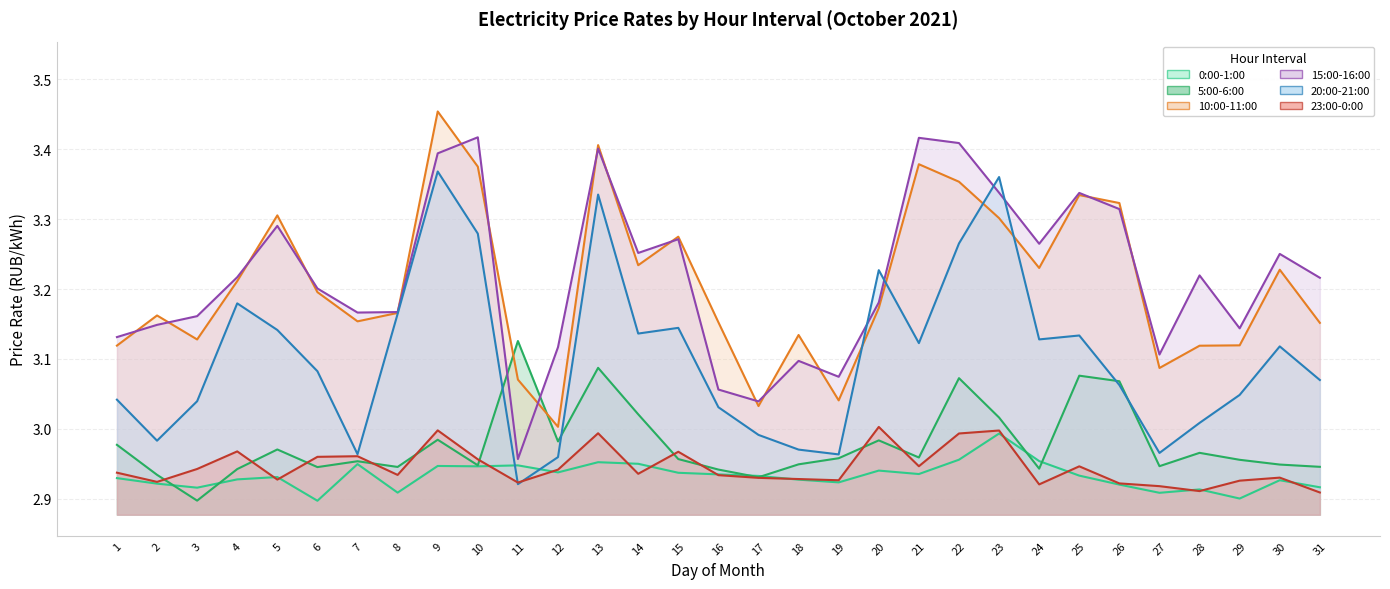

In 0:00-1:00, how many points are higher than both neighbors (excluding endpoints)?

9